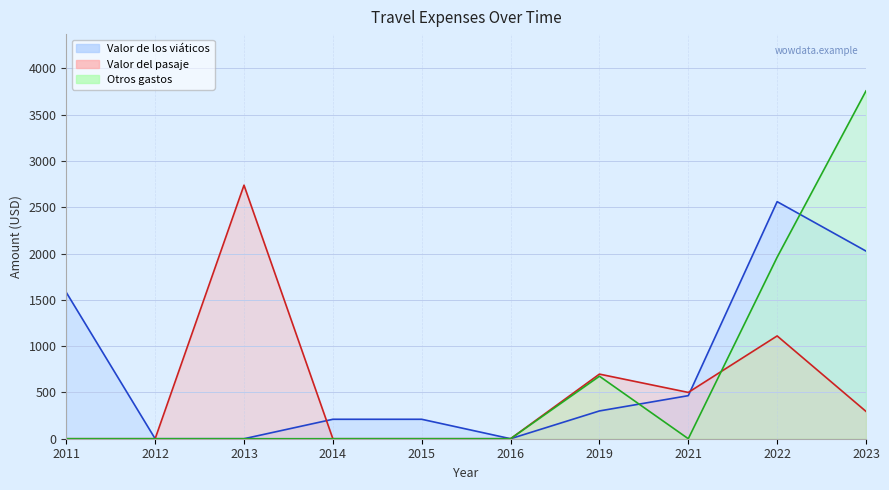

True or false: Otros gastos has a value of 1730.9 at 2011.

False